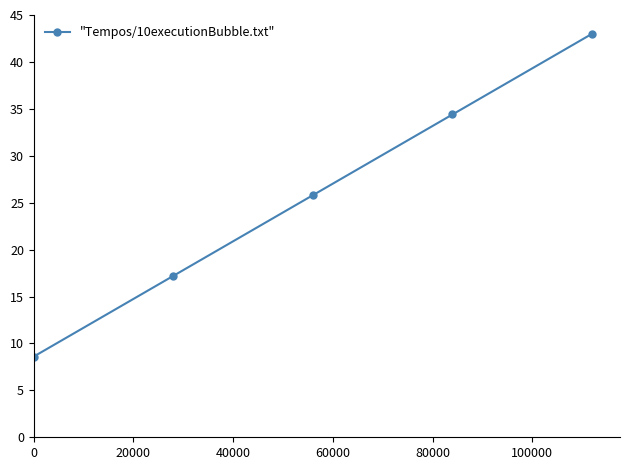

What is the difference between the maximum and minimum values?

34.4